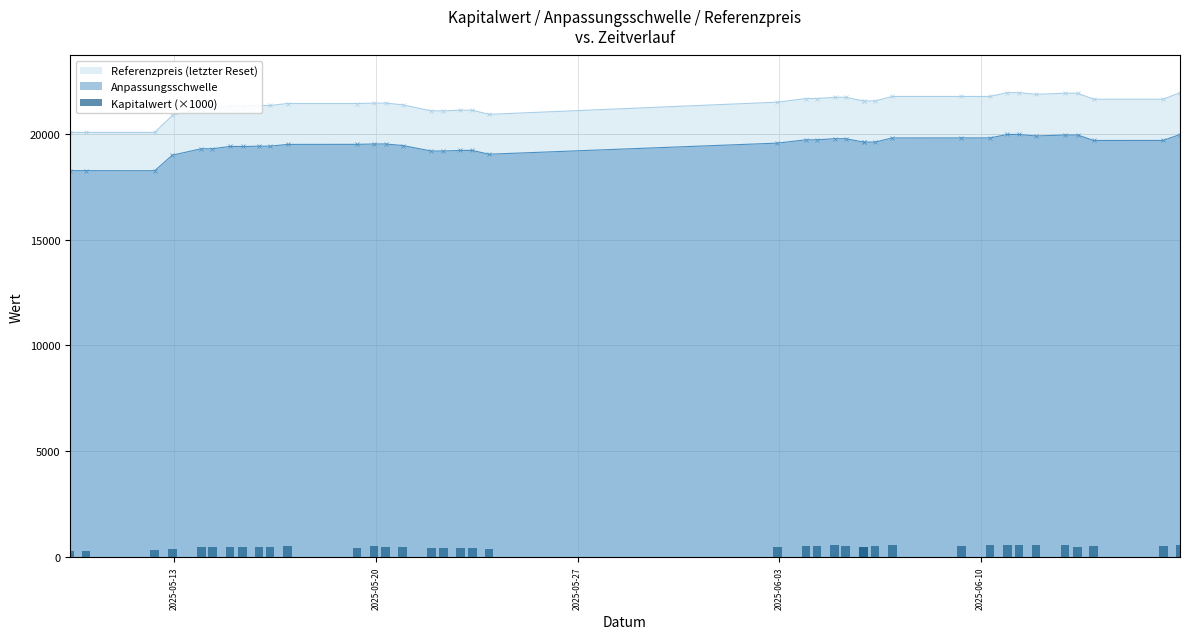

True or false: Anpassungsschwelle has more than 2 points higher than both neighbors.

True